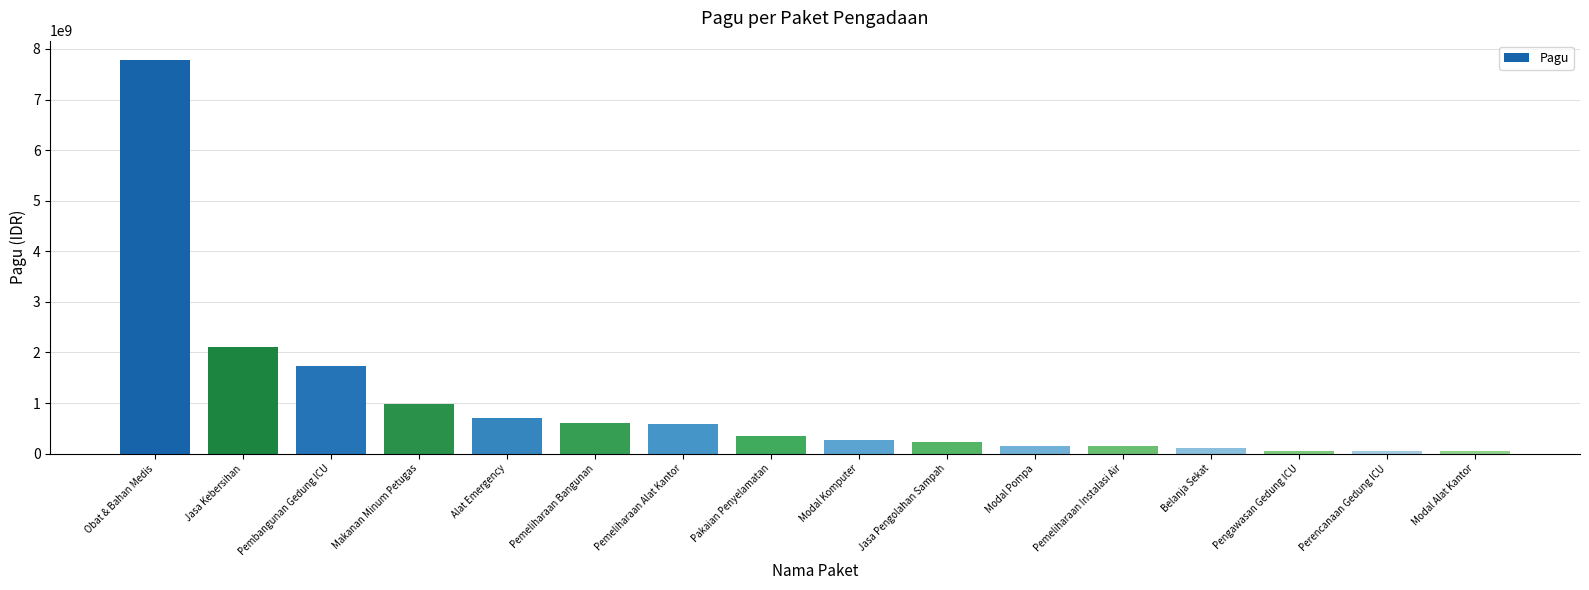

What is the approximate value at Jasa Pengolahan Sampah, to the nearest 100?

225038800